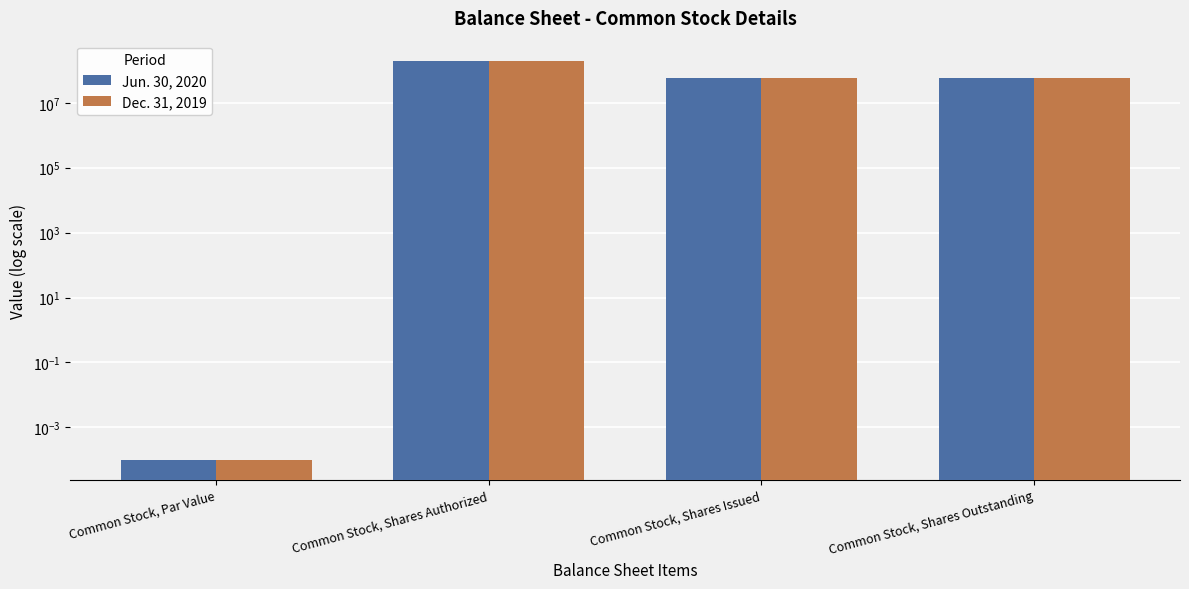

What position from the right is Common Stock, Shares Authorized?

3